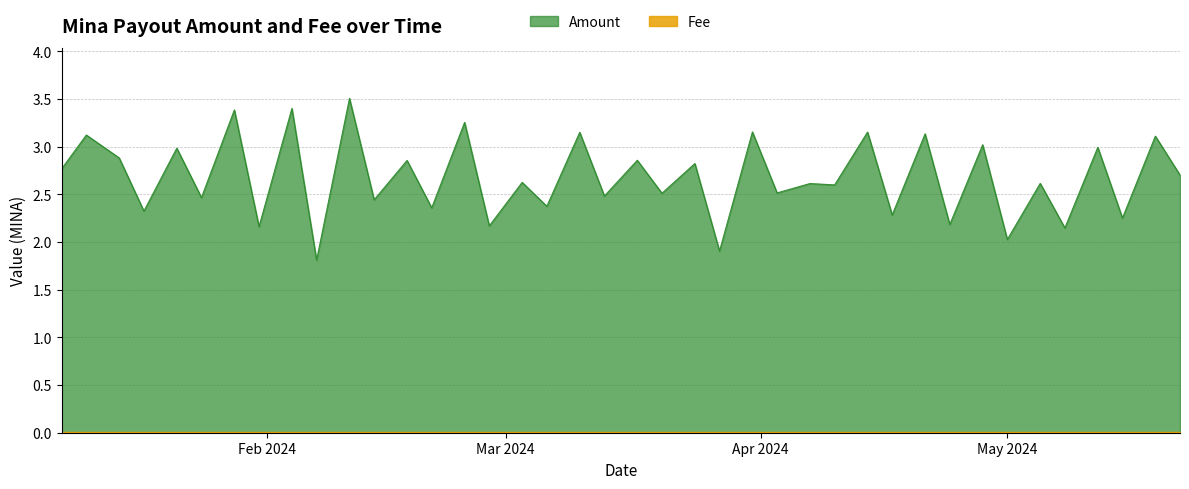

The value at 2024-02-07 is 0.8. True or false?

False